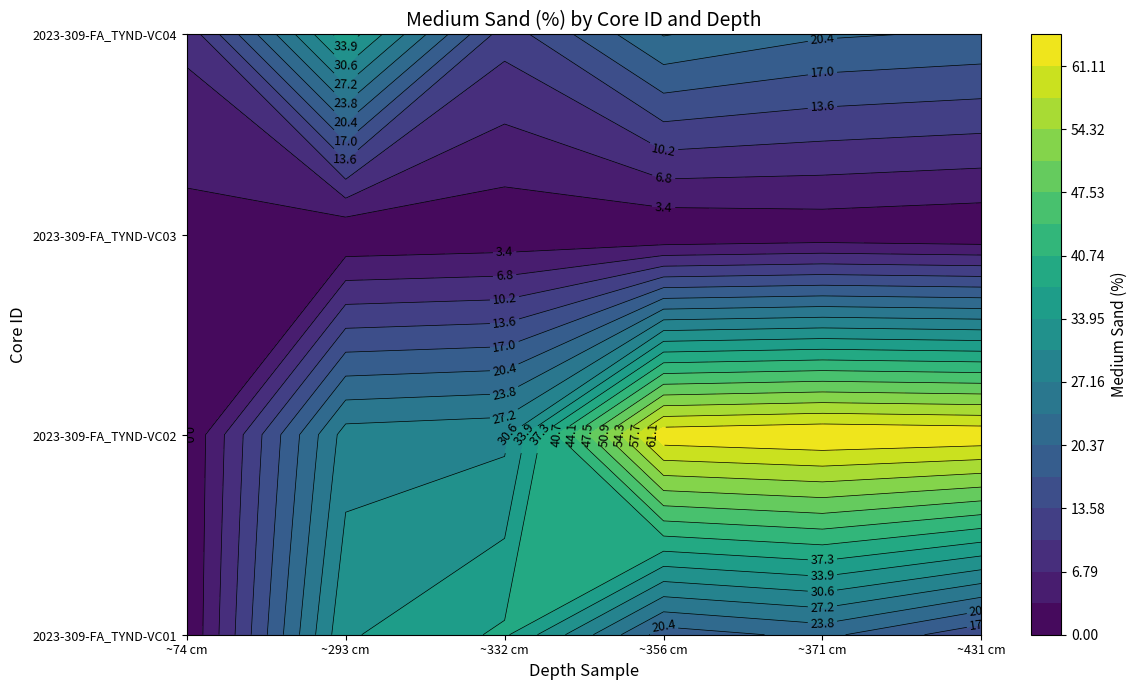

True or false: 2023-309-FA_TYND-VC01 has a value of 14.5 at ~431 cm.

True